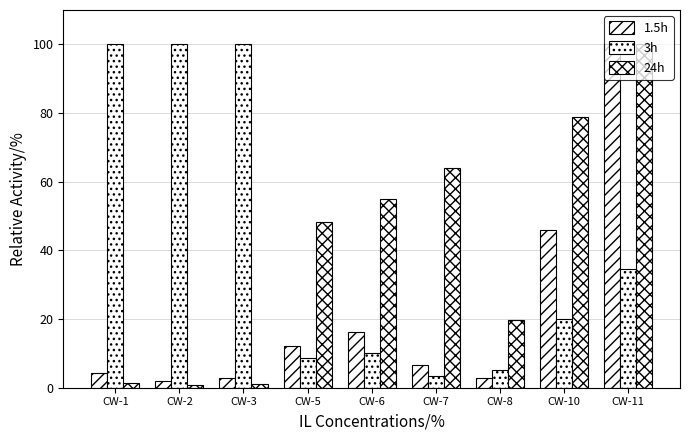

What is the value of the 24h bar at the 9th from the left?

100.0